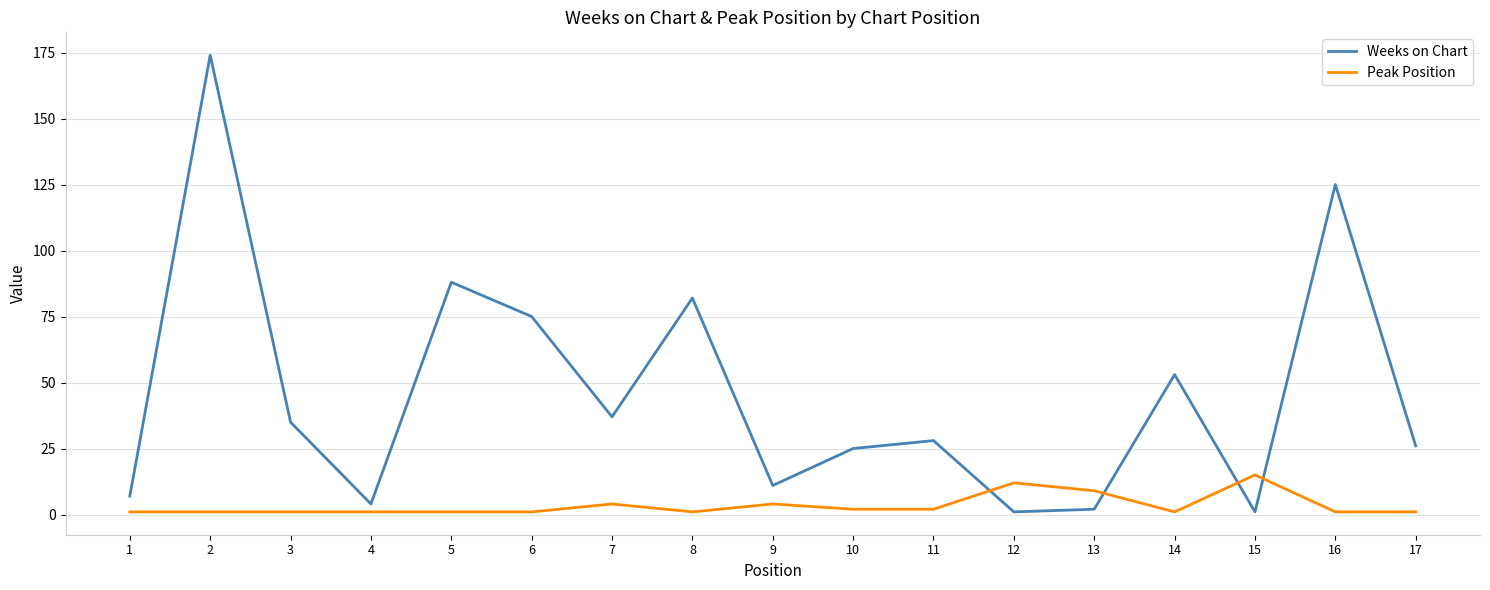

What is the maximum value for Weeks on Chart?

174